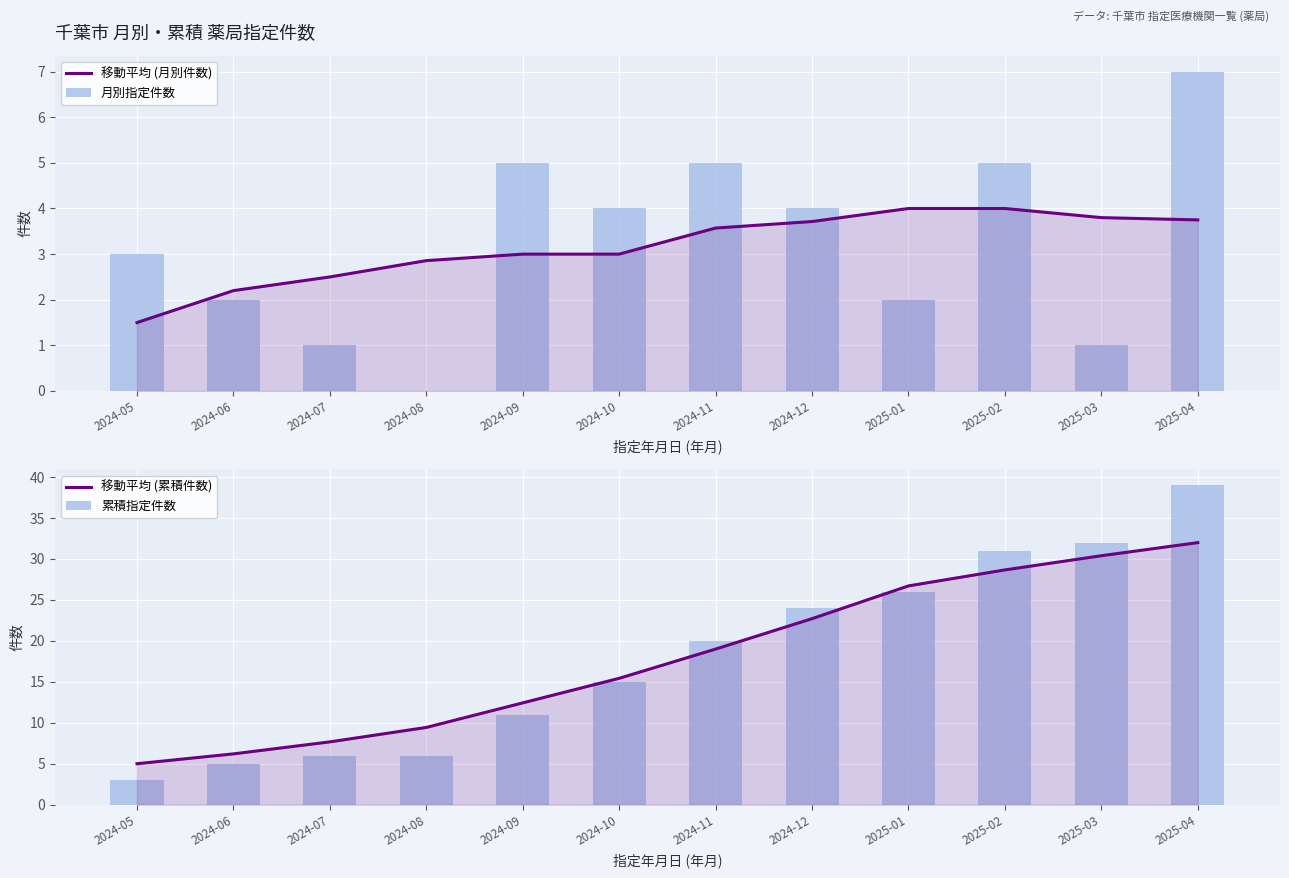

Which category has the lowest value across all series?

2024-08